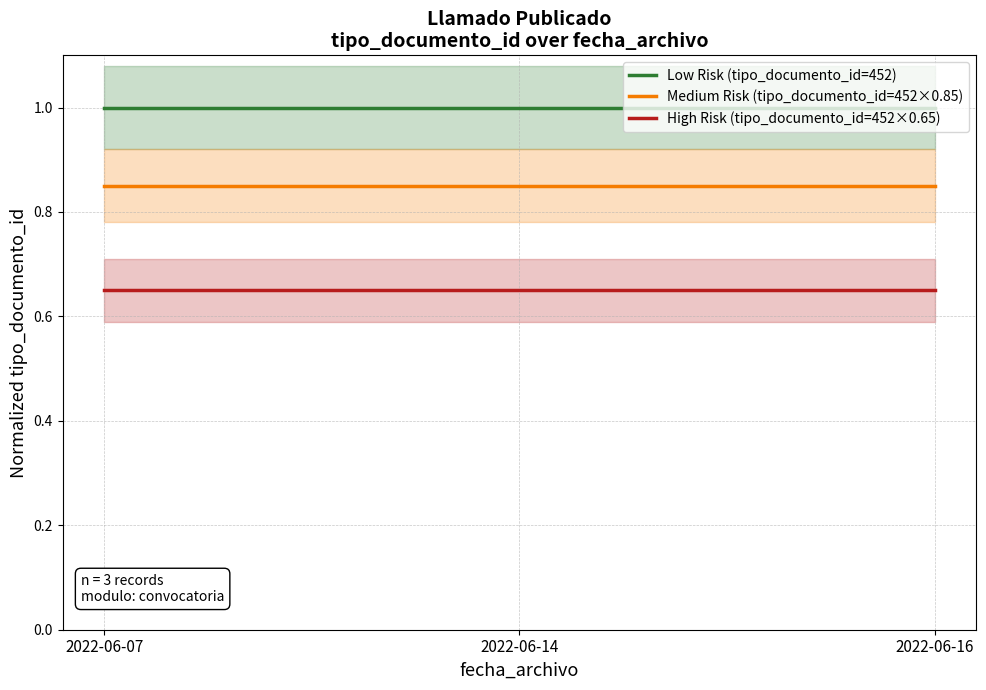

What is the difference between the highest and lowest values at 2022-06-07?

0.3